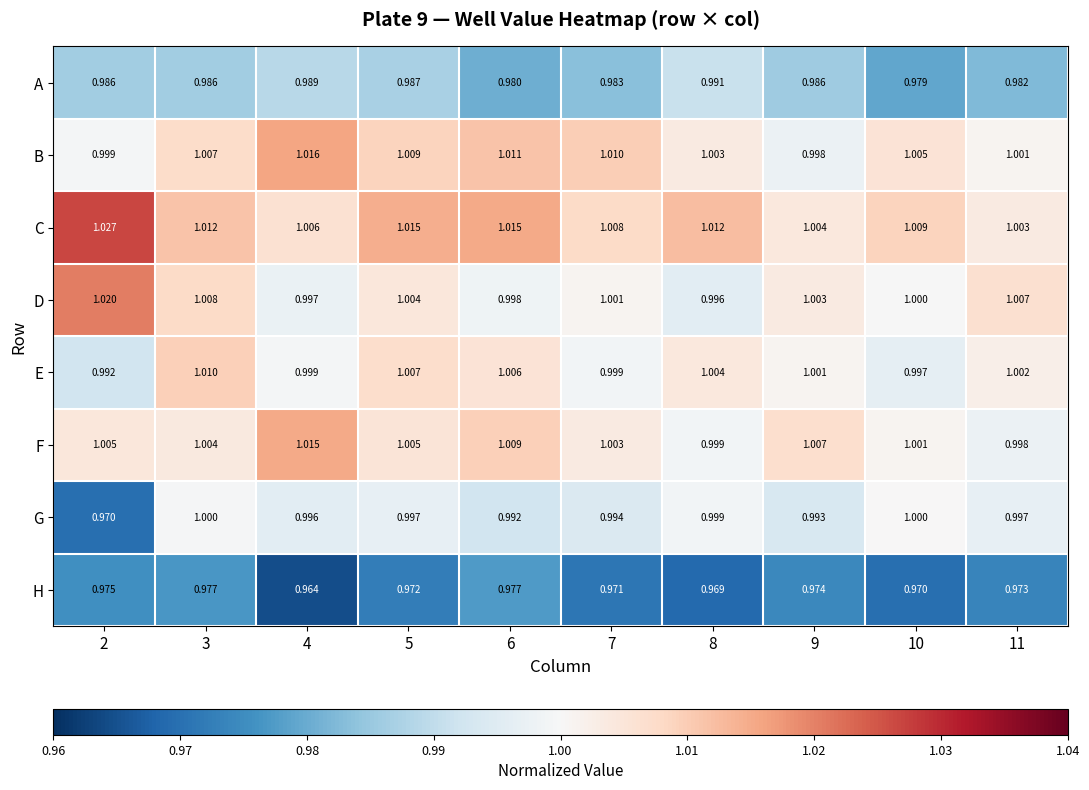

Is the value of C at 5 greater than the value of D at 7?

Yes